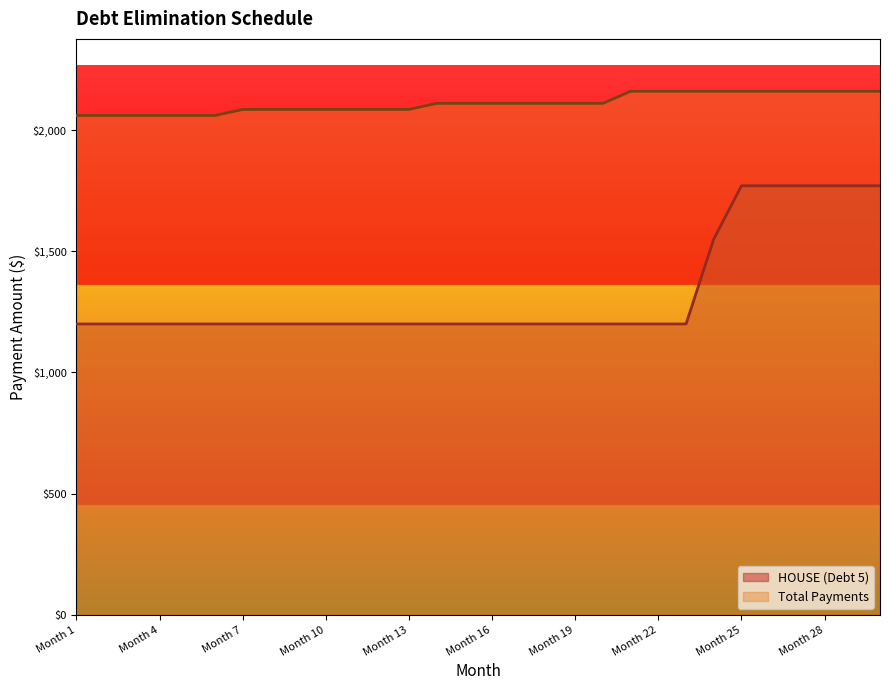

Count the Total Payments values in the range 2085 to 2160.

24